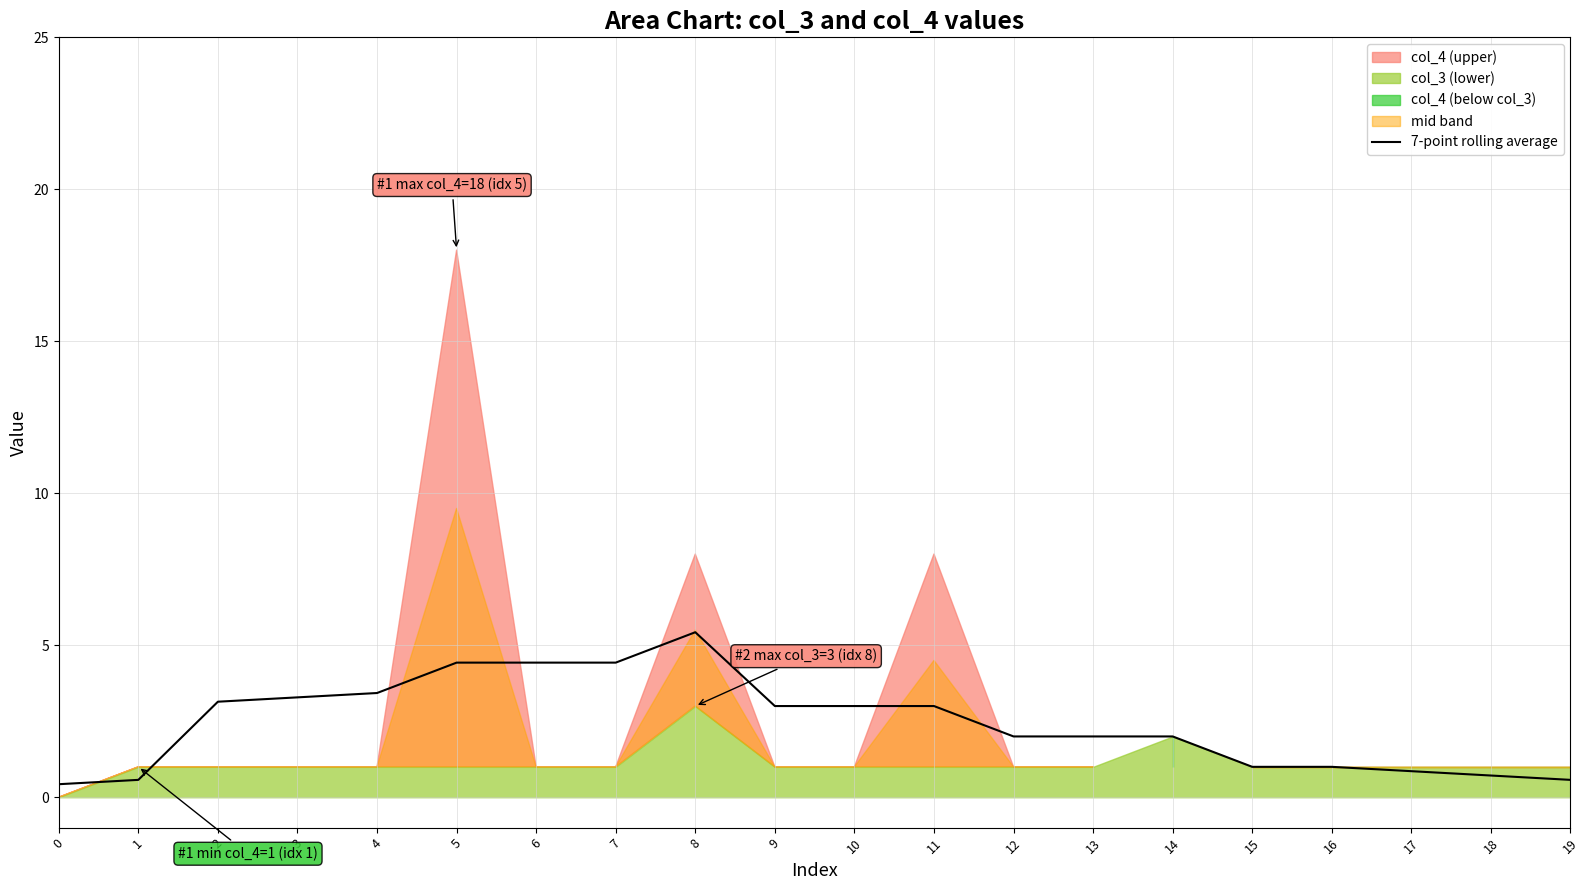

Where is the first local maximum?

8